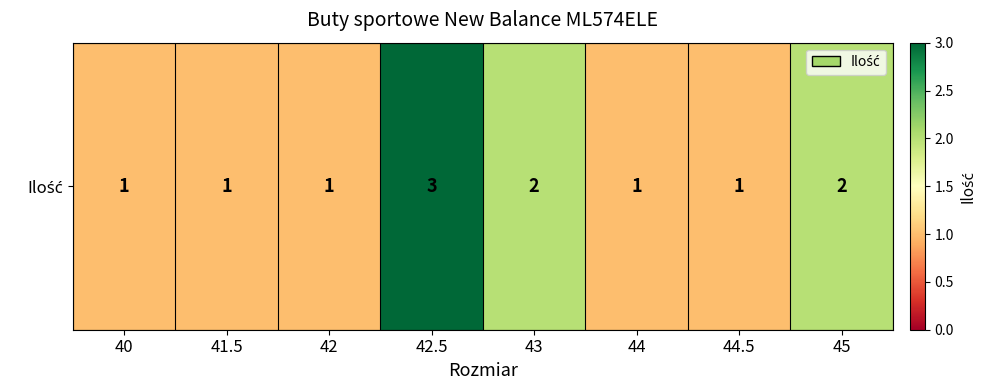

Where is the data nearest to the value 2?

43